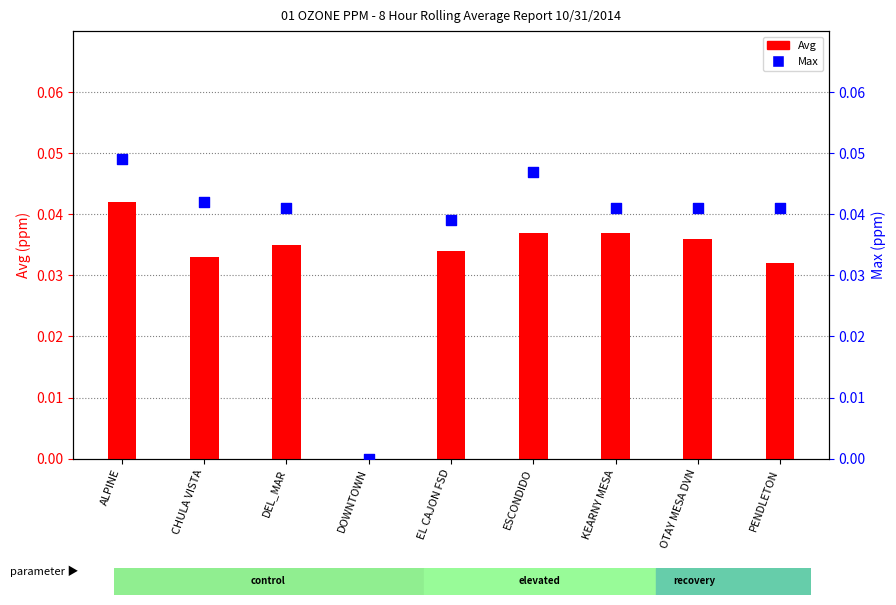

Is the value of Avg at ALPINE greater than the value of Max at DEL_MAR?

Yes